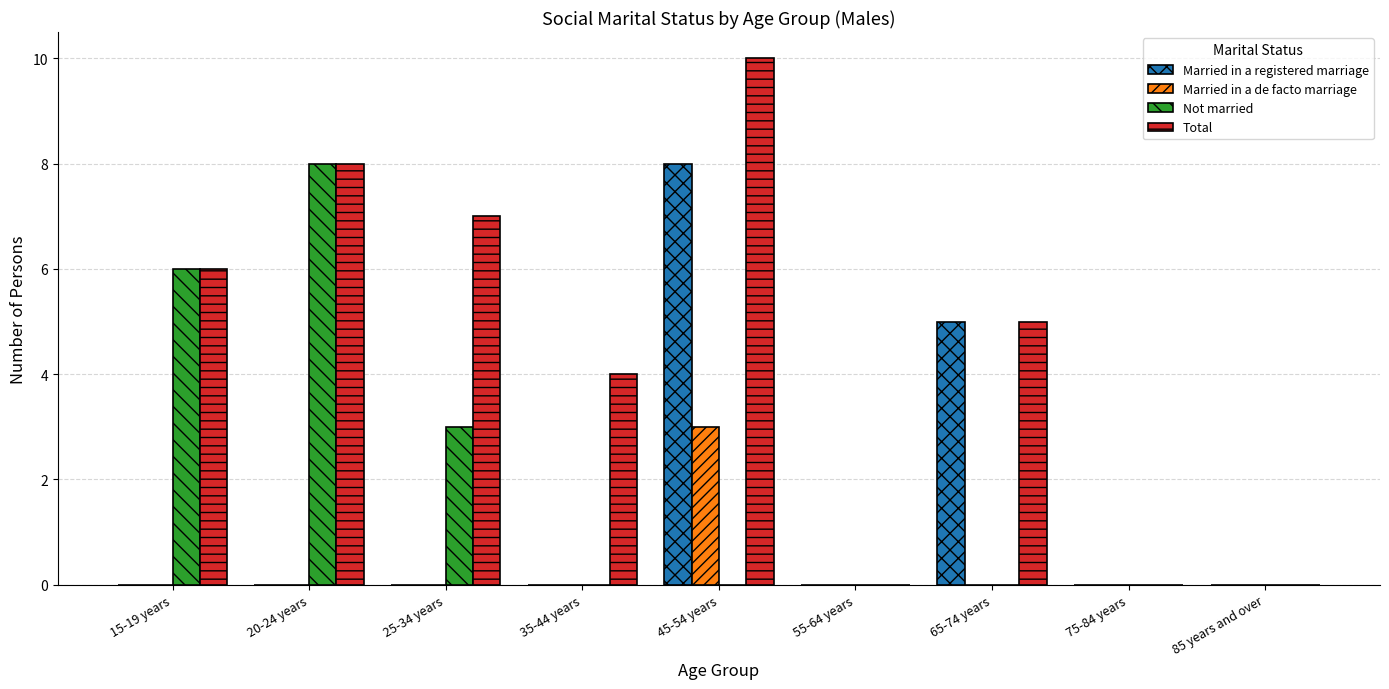

What is the sum of the Married in a registered marriage values at 45-54 years and 25-34 years?

8